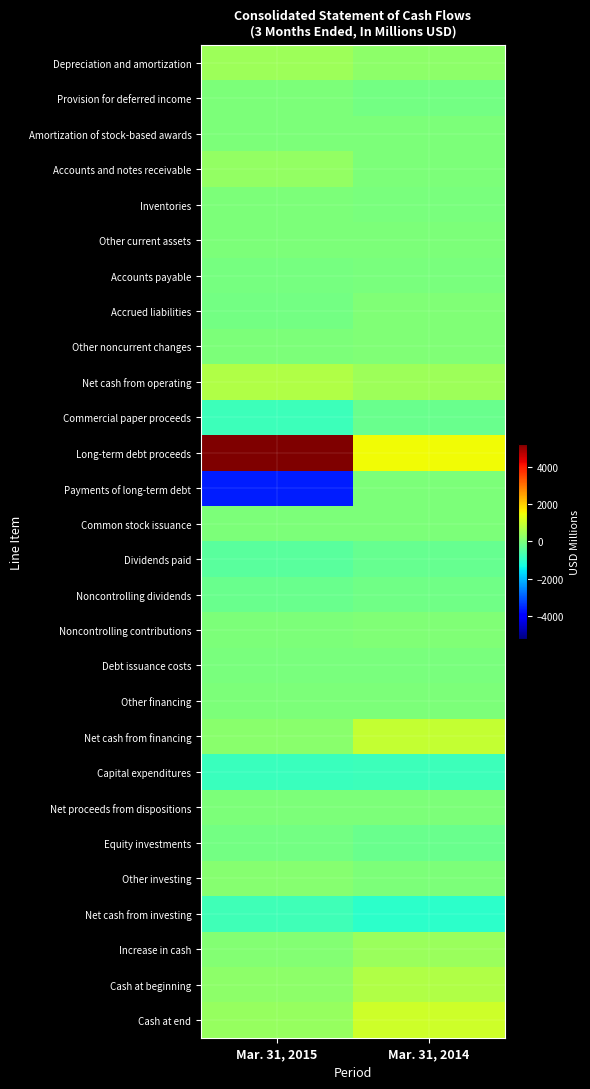

What is the minimum value shown in the chart?

-3648